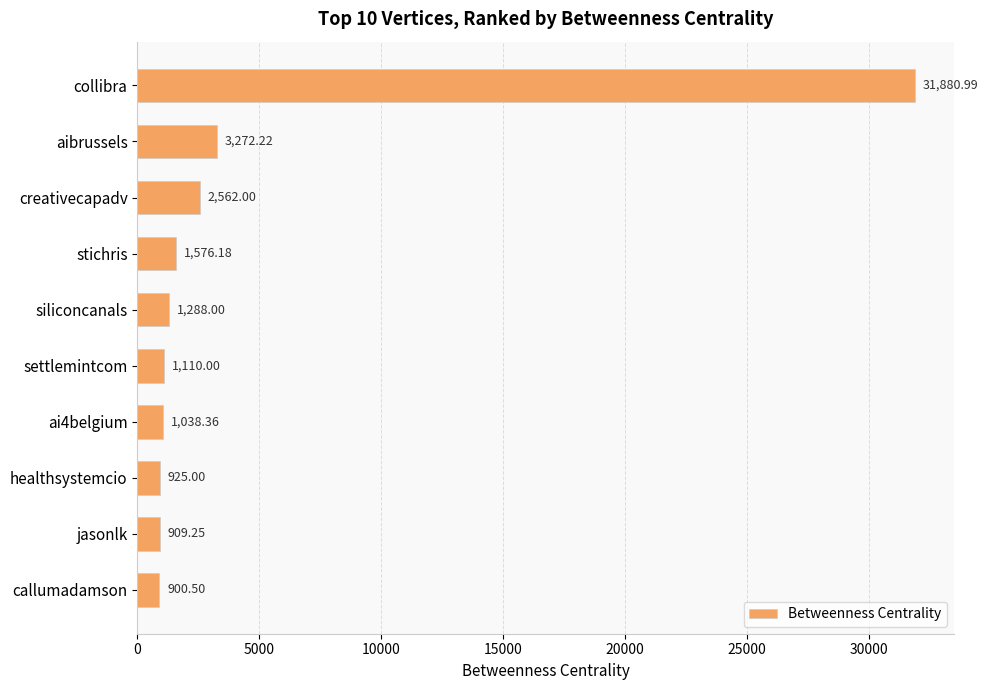

What is the label of the 7th bar from the bottom?

stichris